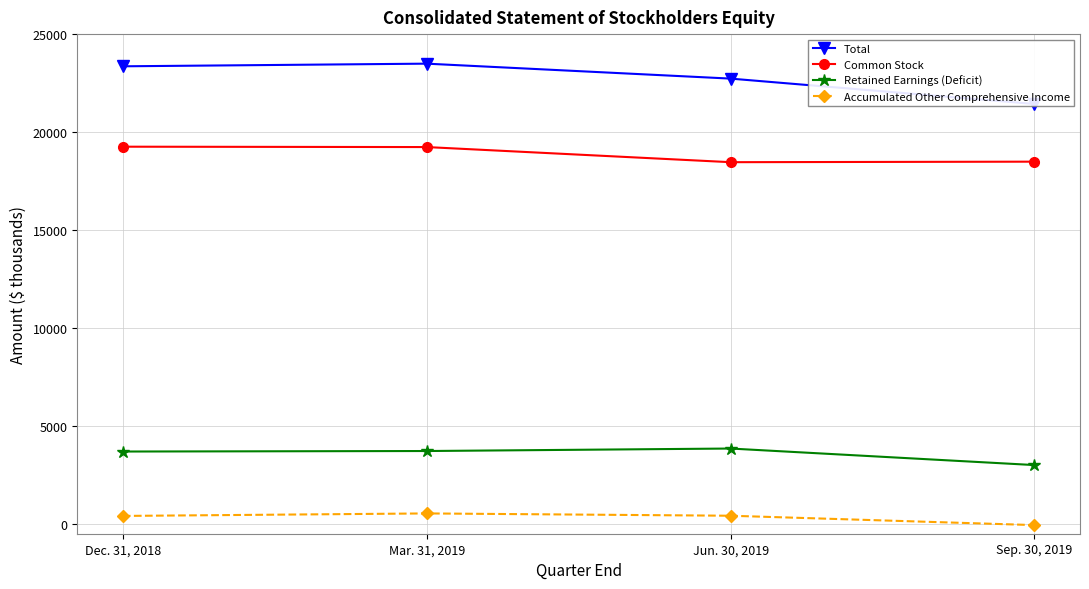

What is the approximate value of Common Stock at Jun. 30, 2019, to the nearest 100?

18500